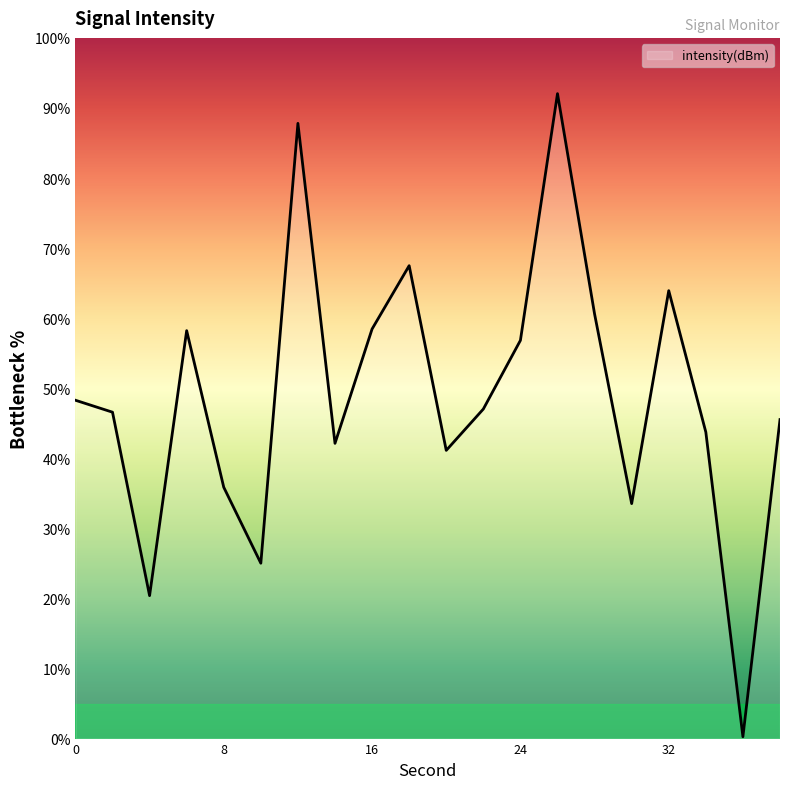

What is the difference between the maximum and minimum values?

91.8